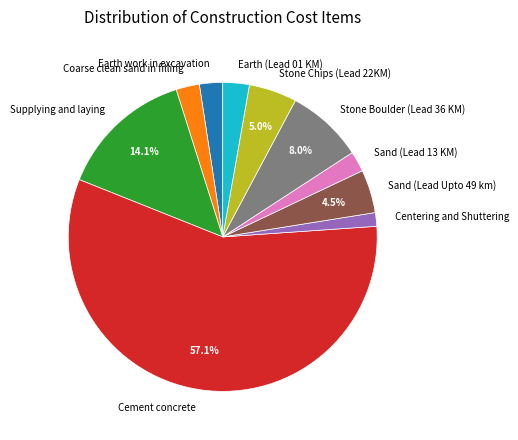

How many segments does this pie chart have?

10